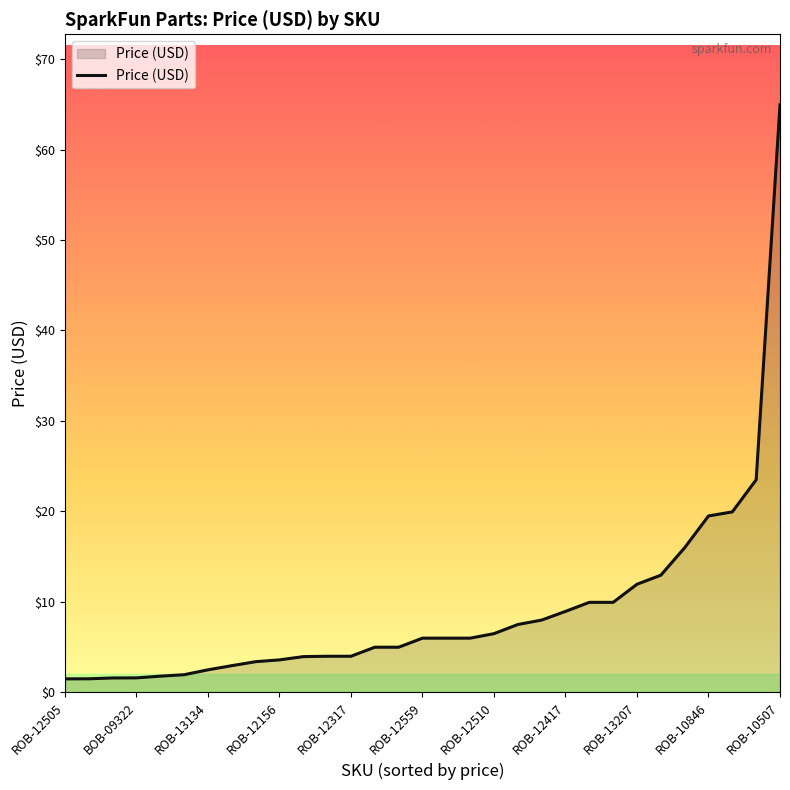

What is the greatest value displayed?

65.0